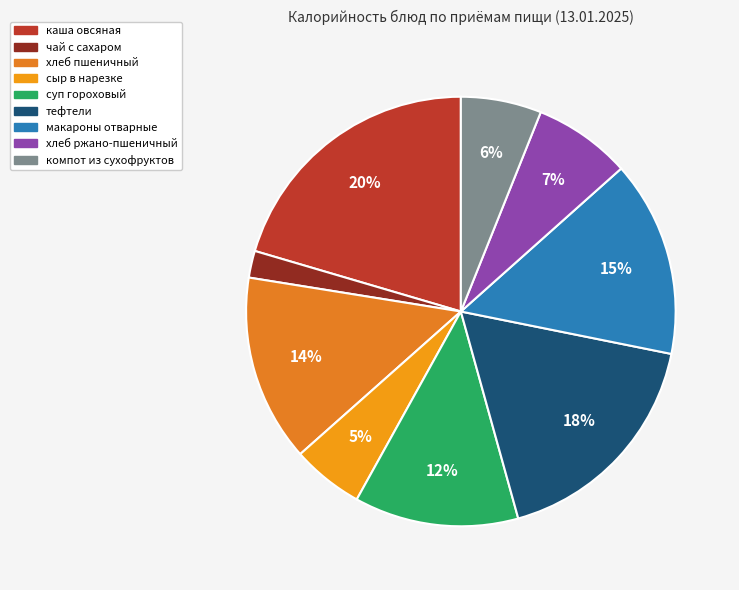

Which has a higher value, чай с сахаром or компот из сухофруктов?

компот из сухофруктов